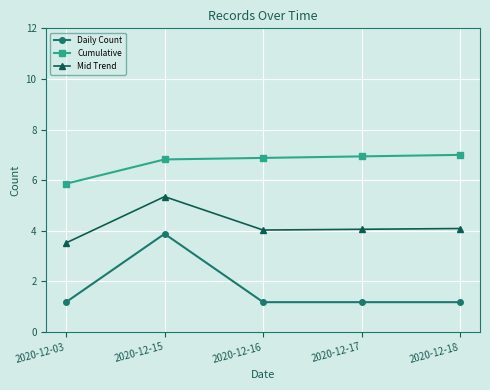

Is it true that Mid Trend equals 4.1 at 2020-12-17?

True